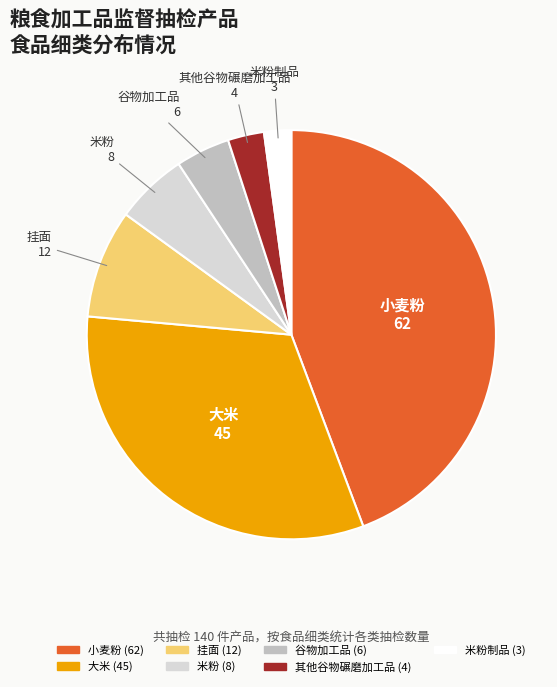

Count the number of slices in the pie.

7